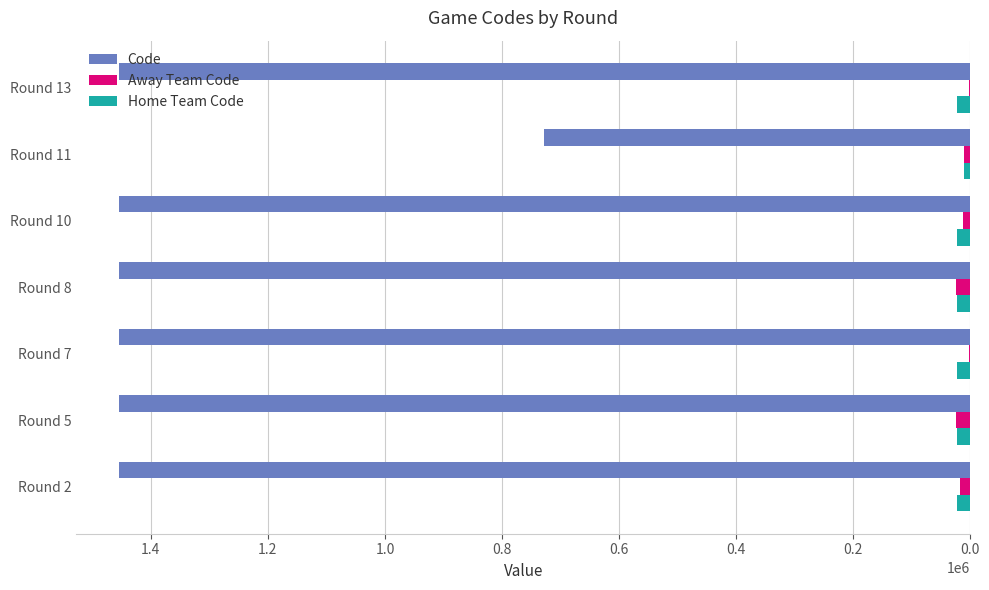

Between Round 8 and Round 11, which series saw the biggest shift?

Code